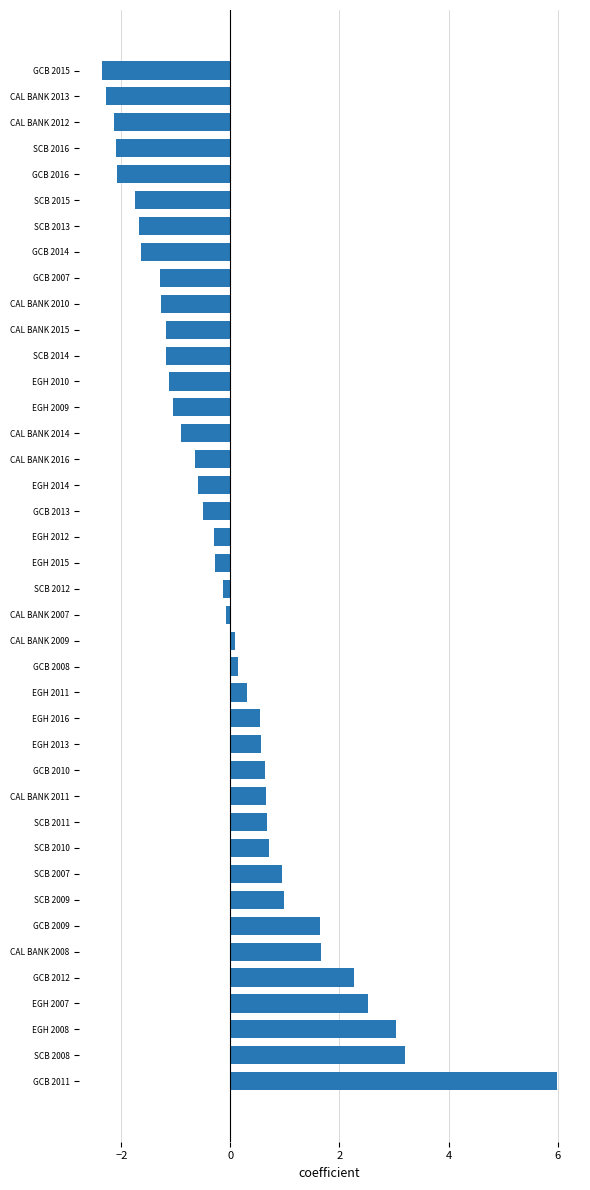

How many values are below 0?

22